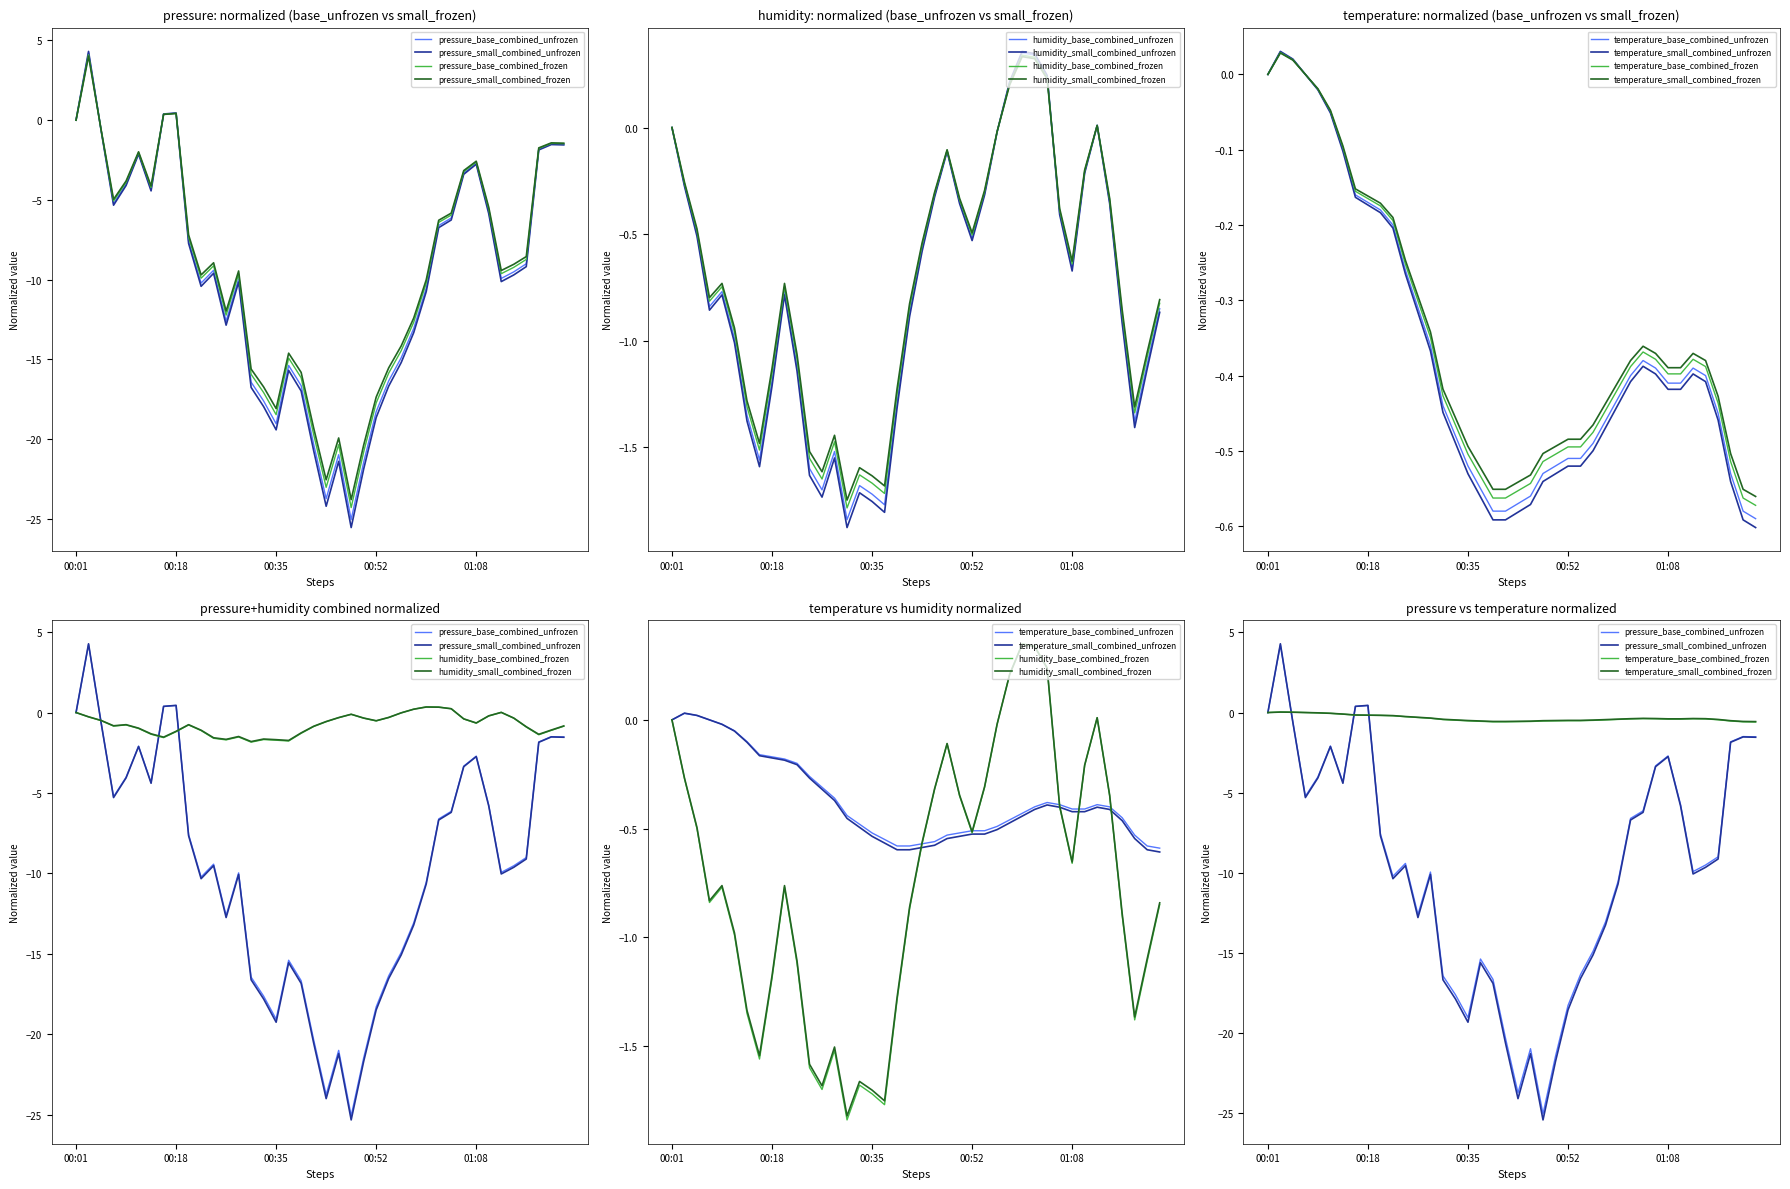

Does the chart have visible grid lines?

No